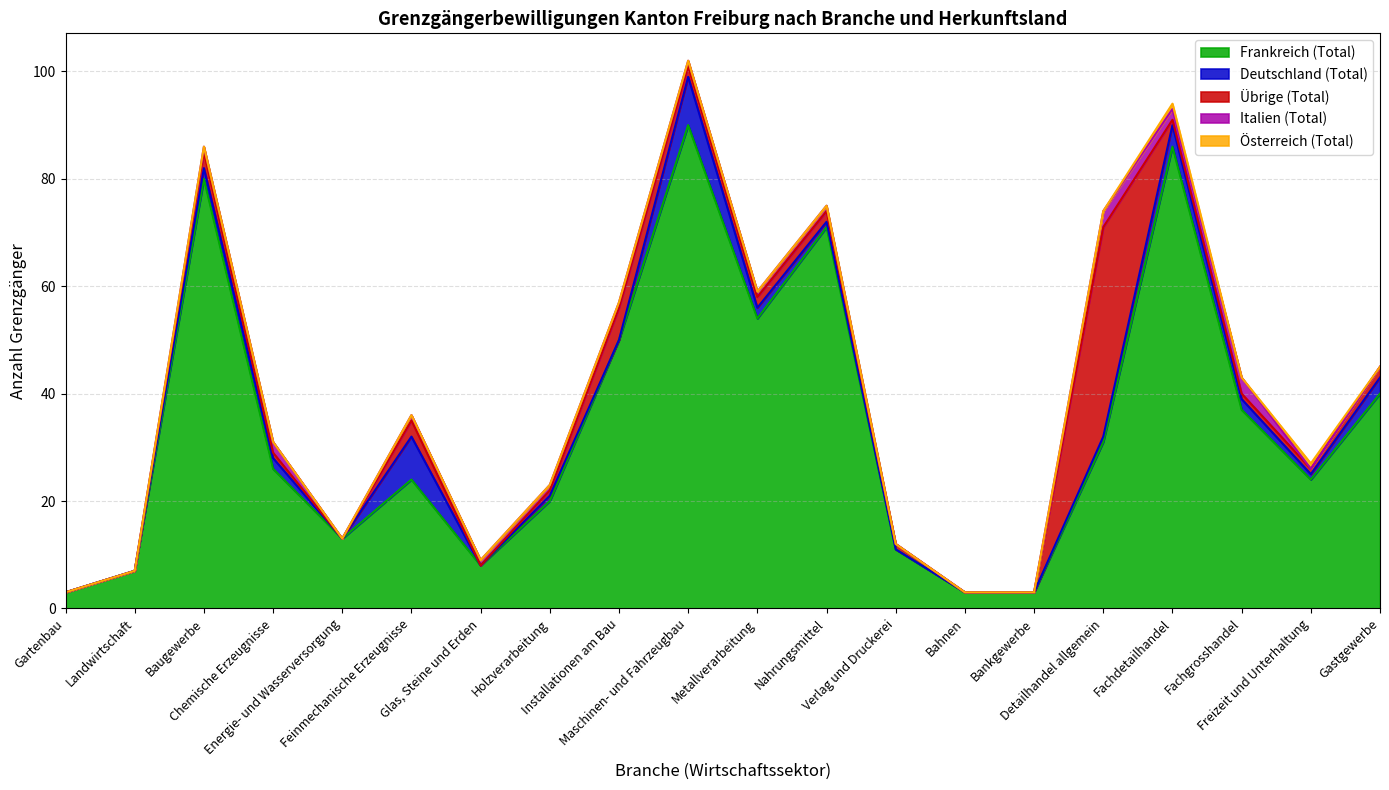

How many Deutschland (Total) values are between 0 and 2?

16